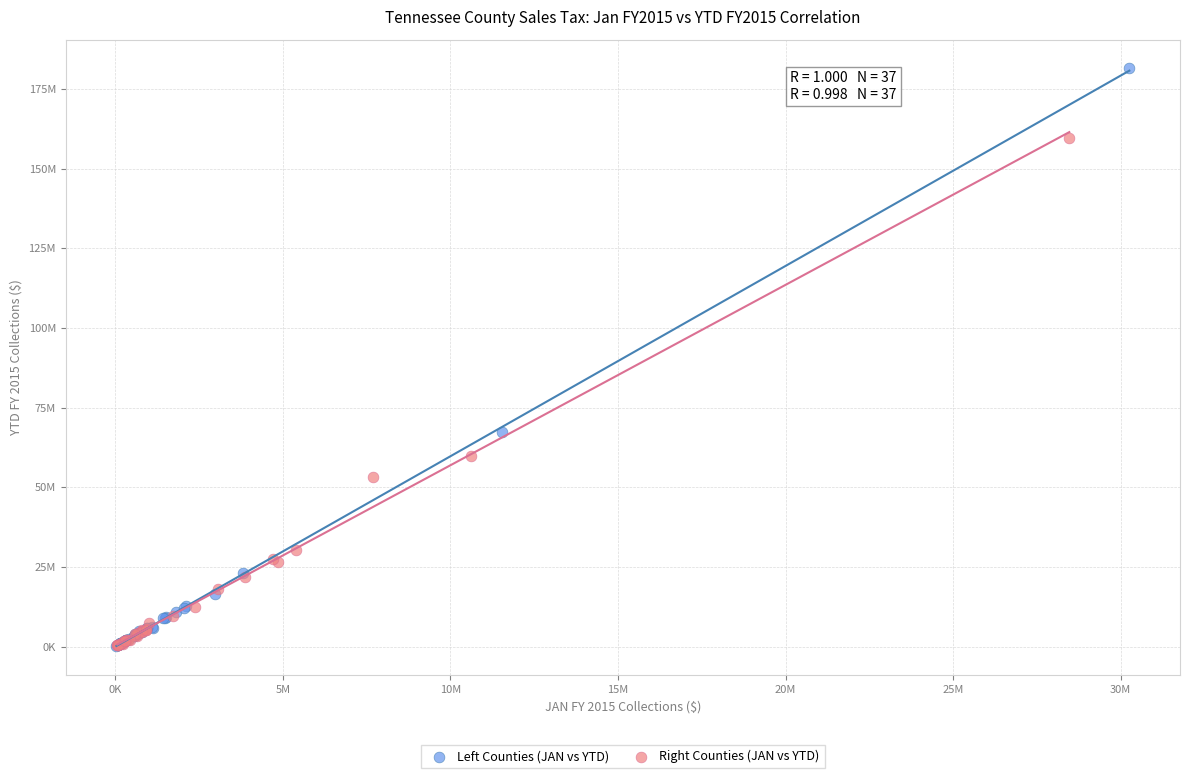

What are all the series names shown in the legend?

Left Counties (JAN vs YTD), Right Counties (JAN vs YTD)